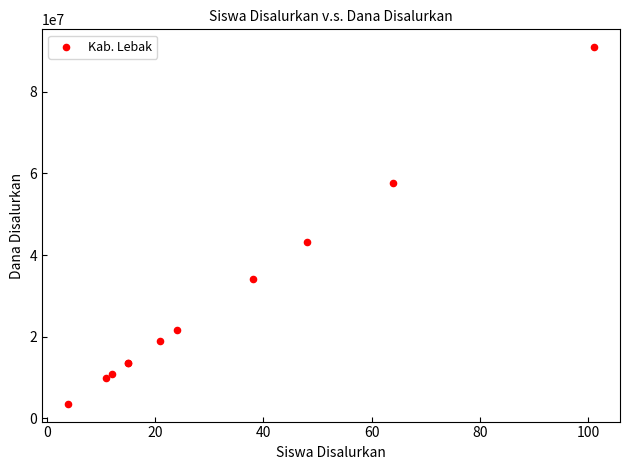

What Y value in the scatter plot is closest to 47250000?

43200000